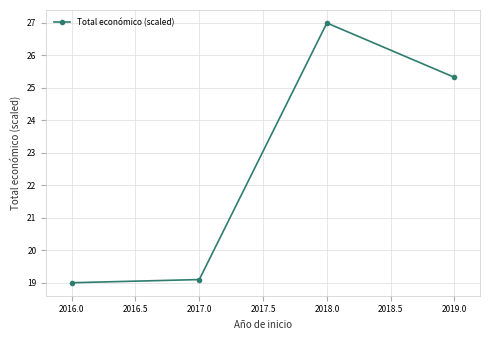

At which label is the value closest to 23?

2019.0